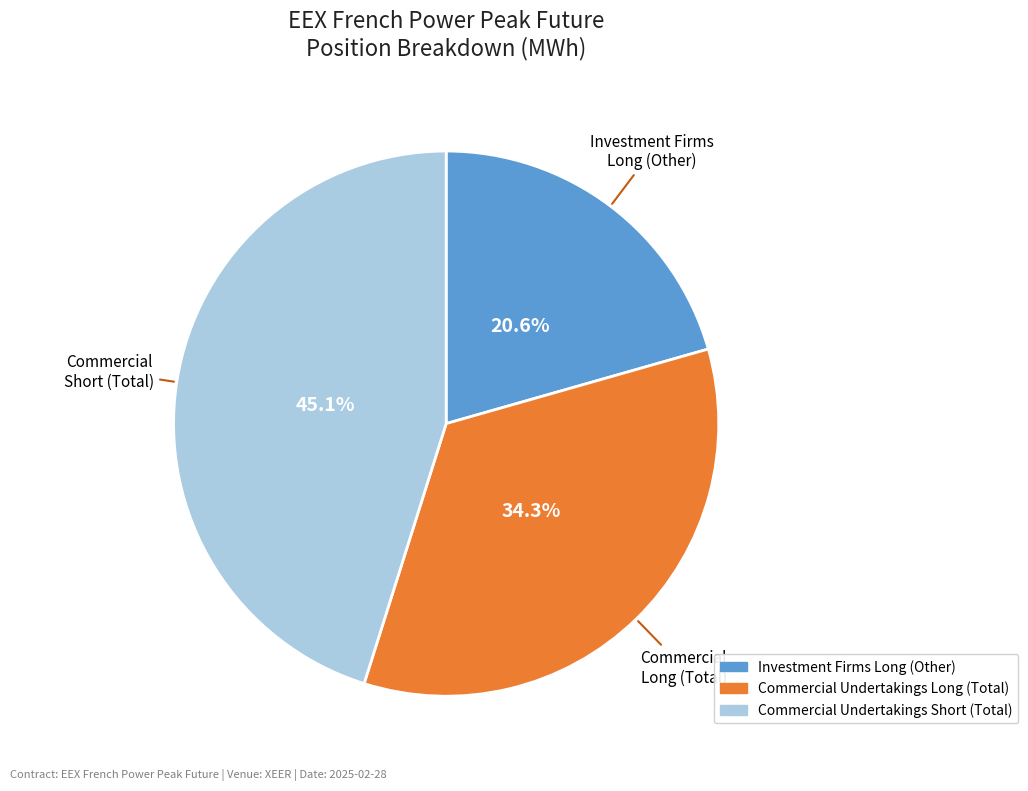

Does any single category account for the majority?

No